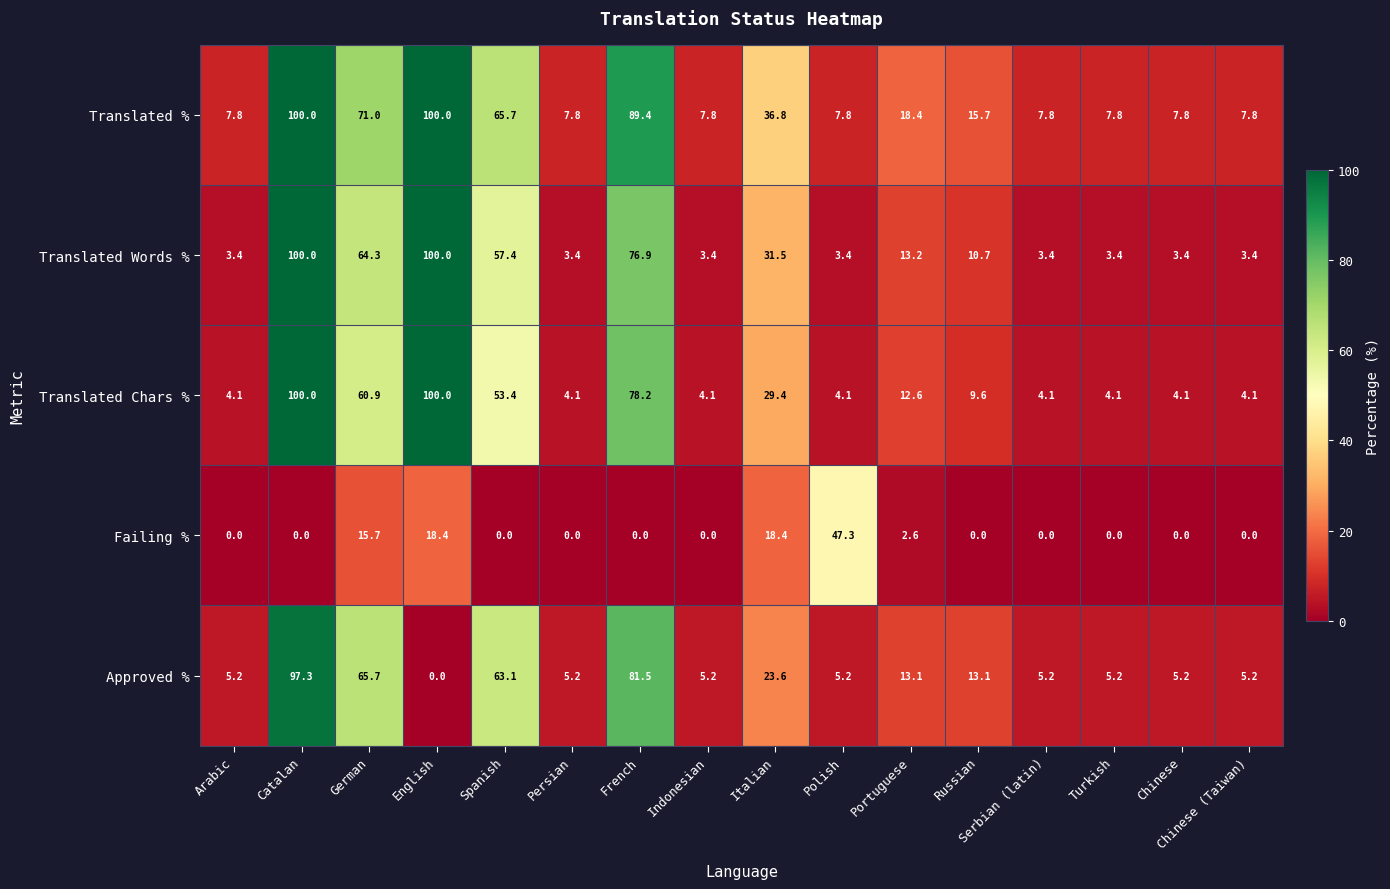

At which label is Translated Words % closest to 51?

Spanish